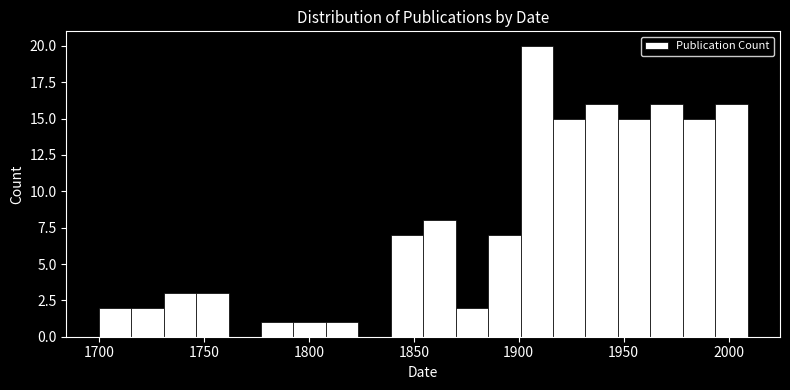

Around what value on the x-axis is the tallest bar? Give the approximate position of its centre, as read against the axis.

1910